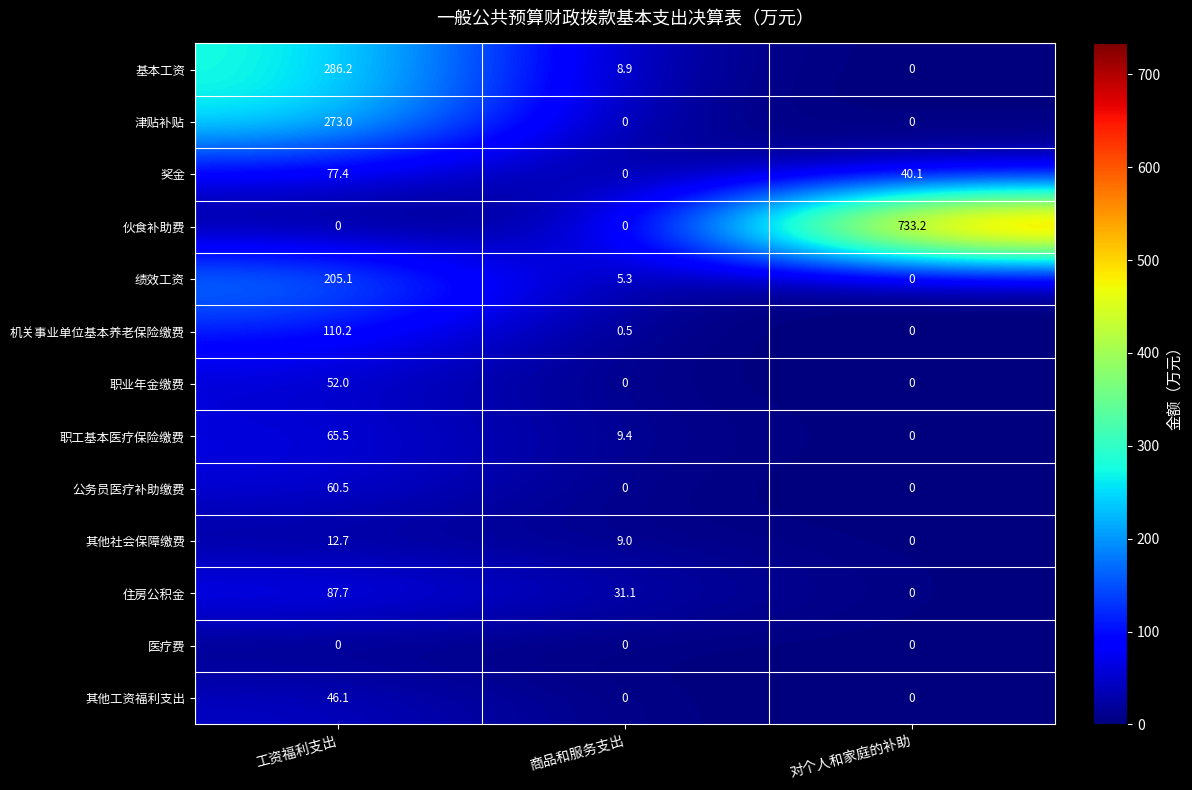

At how many categories does at least one series exceed 25?

3